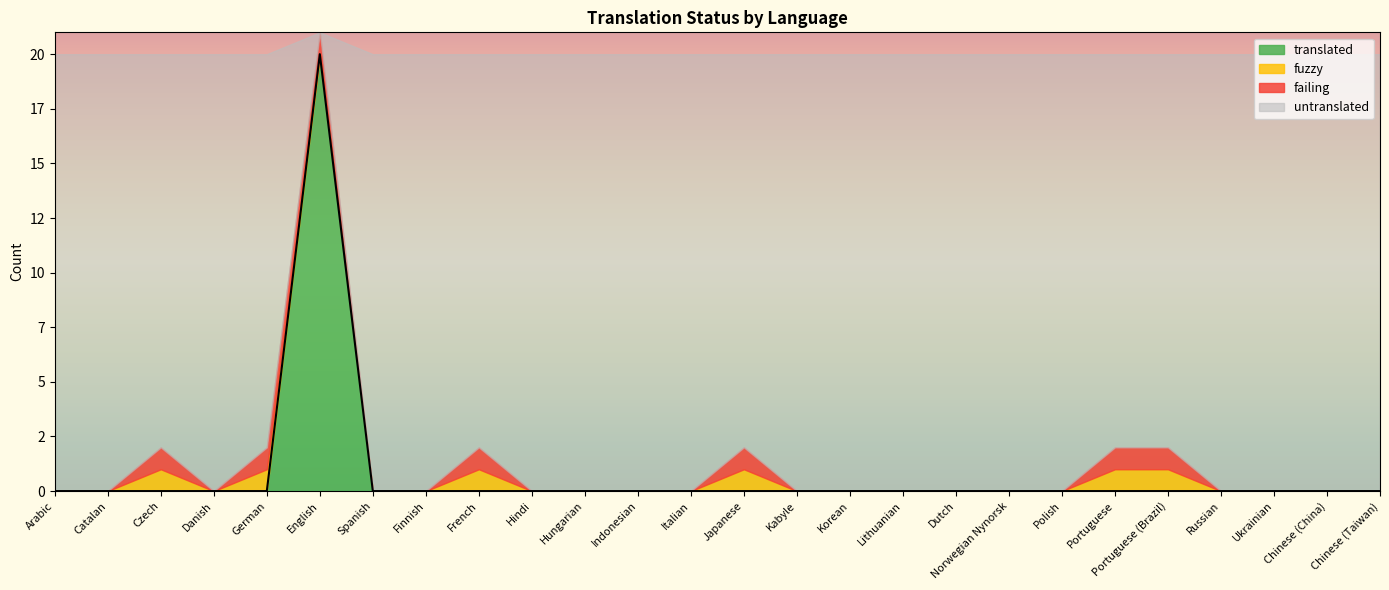

Rank the series at Chinese (Taiwan) from highest to lowest value.

translated, fuzzy, failing